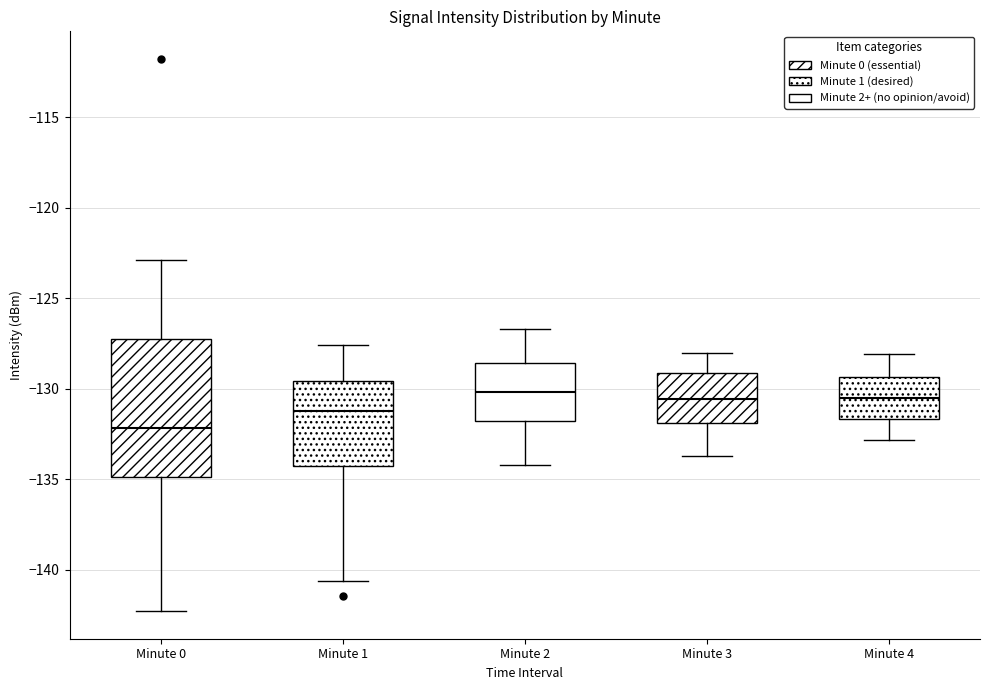

Reading left to right, transcribe this box plot: for each box, give where its median line is, the range the box spans, and where its two whiskers end, as read against the y-axis. The values are not printed on the chart, so give them approximately, as read against the axis.

Minute 0: median -132.0, box -135.0 to -127.0, whiskers -142.5 to -123.0
Minute 1: median -131.0, box -134.0 to -129.5, whiskers -140.5 to -127.5
Minute 2: median -130.0, box -131.5 to -128.5, whiskers -134.0 to -126.5
Minute 3: median -130.5, box -132.0 to -129.0, whiskers -133.5 to -128.0
Minute 4: median -130.5, box -131.5 to -129.5, whiskers -133.0 to -128.0